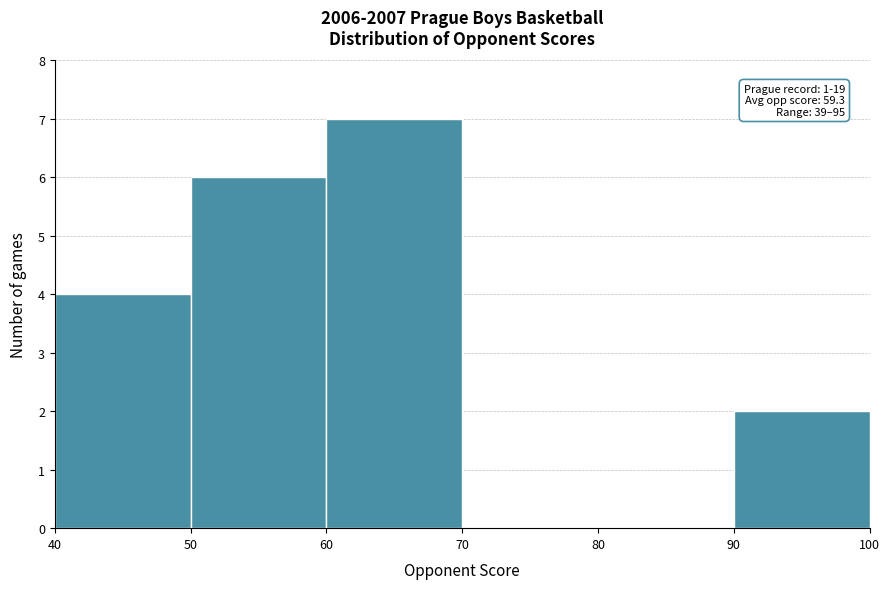

Which range on the x-axis has the tallest bar?

60 to 70